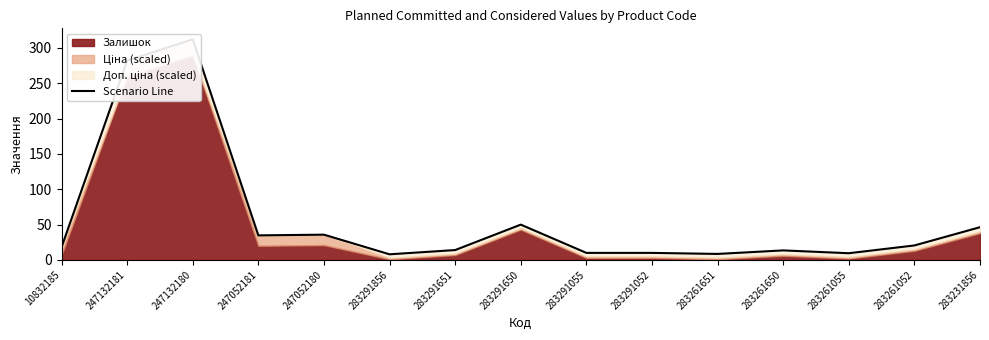

What is the difference between the values at 247132181 and 283261651?

273.6